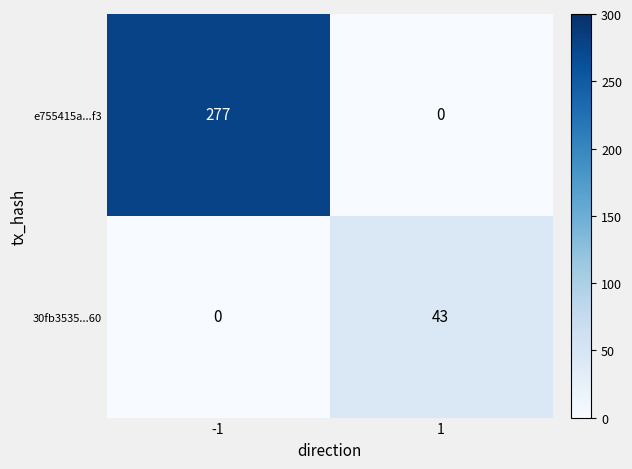

The value of e755415a...f3 at 1 is 107. True or false?

False